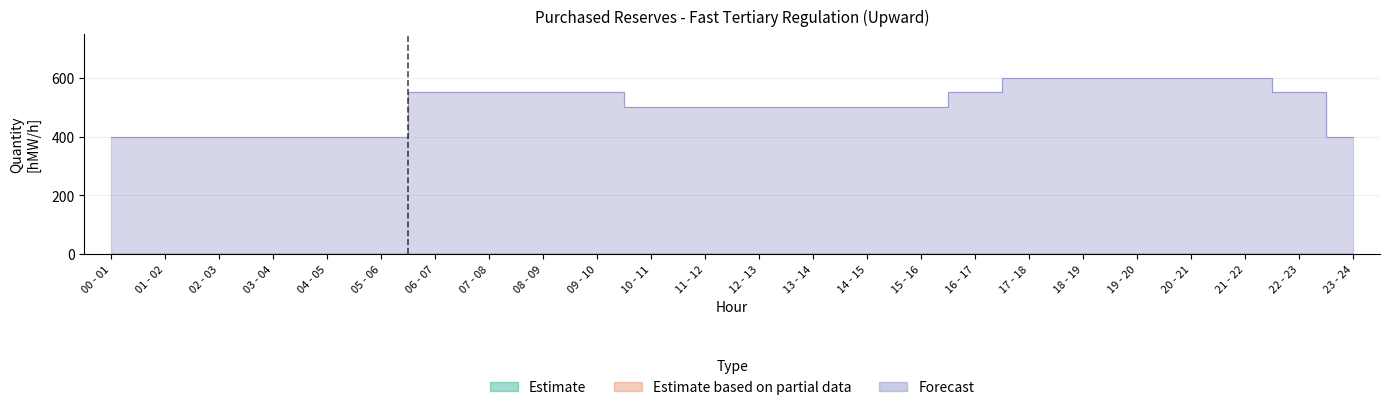

How many lines are shown in the chart?

3